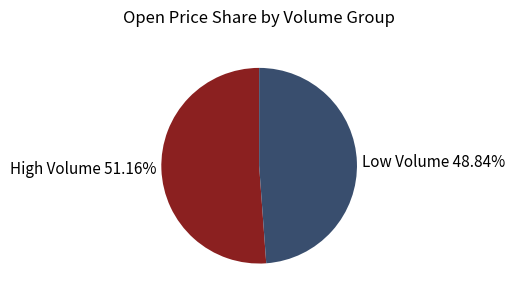

Is there any slice that represents more than half of the pie?

Yes